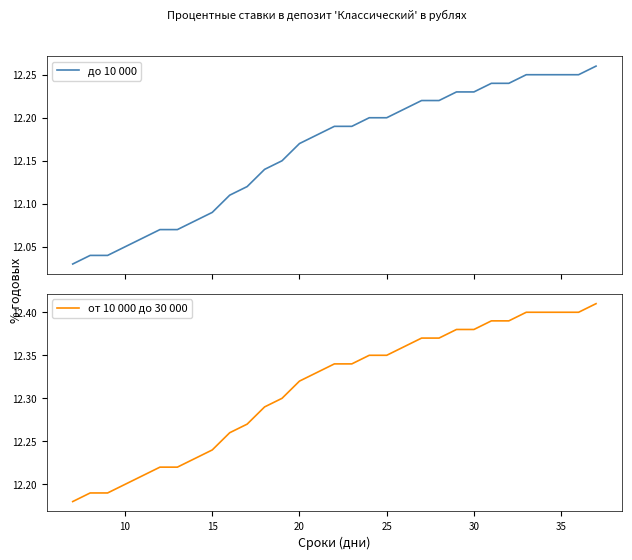

Is it true that от 10 000 до 30 000 equals 18.9 at 20?

False